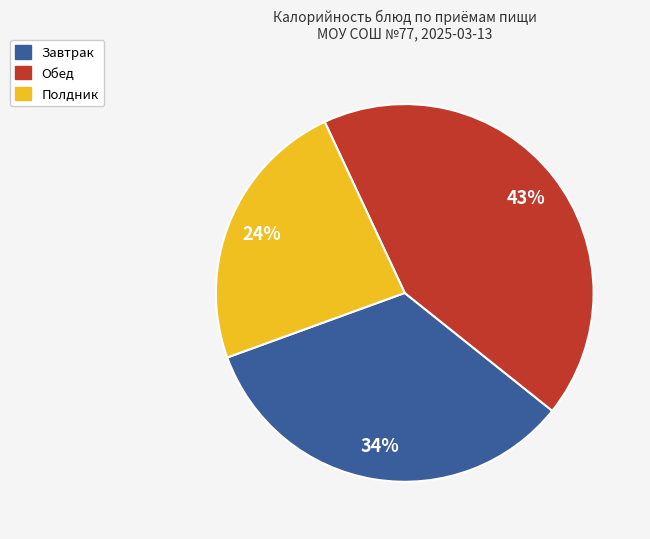

Does any single category account for the majority?

No